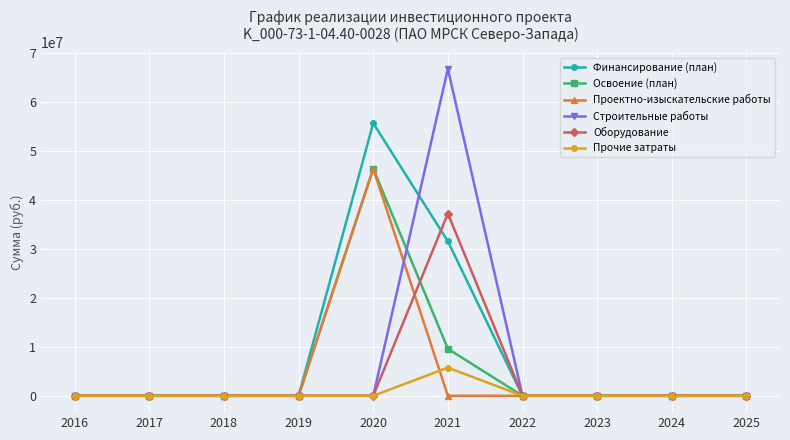

Which series has the widest spread of values?

Строительные работы